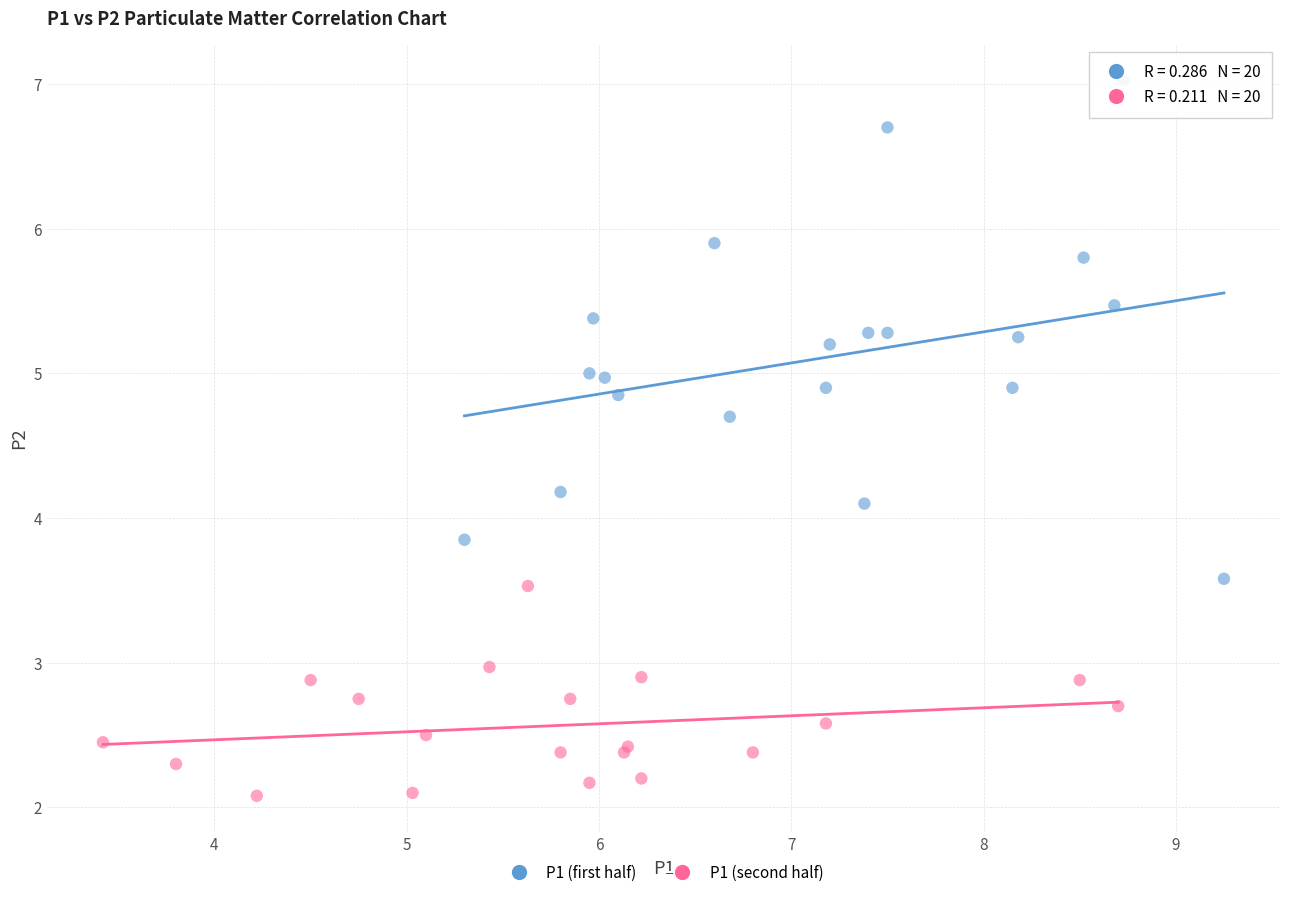

Which series has the largest Y range (max minus min)?

P1 (first half)